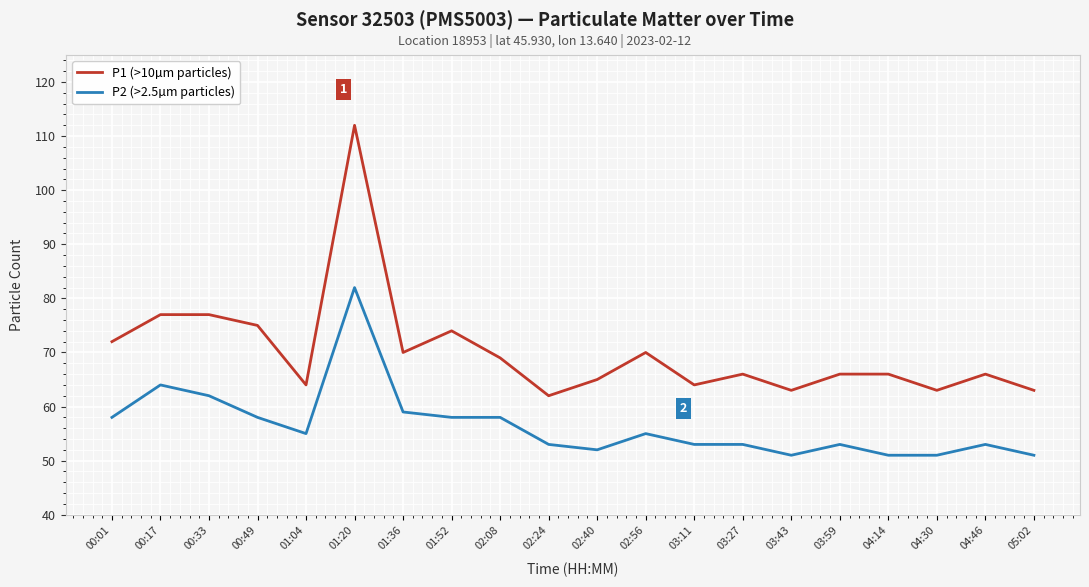

The value of P2 (>2.5µm particles) at 03:59 is 28. True or false?

False